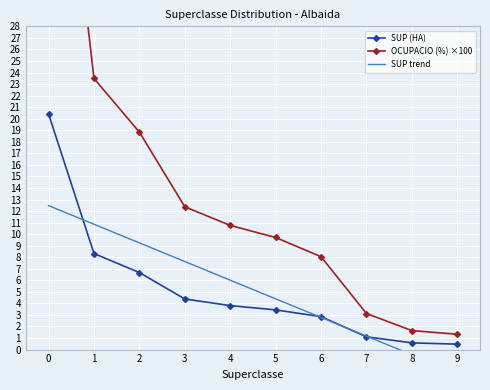

What is the difference between the second highest and minimum values in the SUP trend series?

12.9